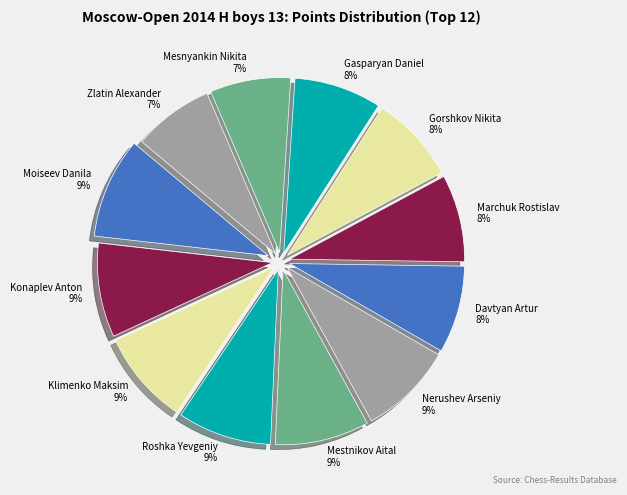

To the nearest percent, what is the combined percentage of Gorshkov Nikita and Gasparyan Daniel?

16%